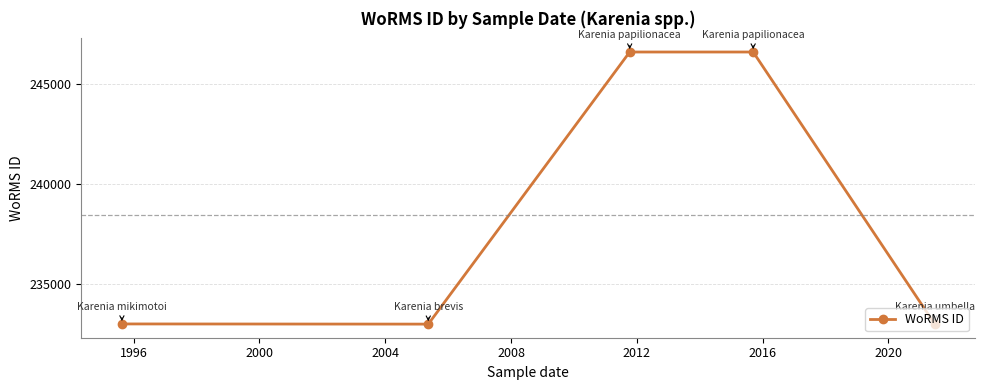

What is the value of the 2nd point from the left?

233015